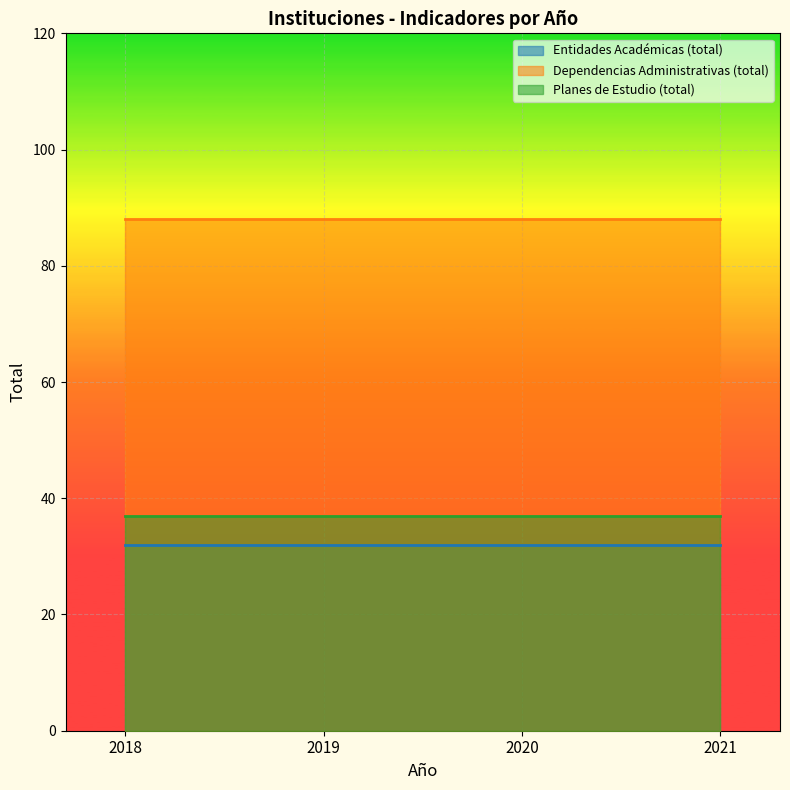

Which series has the largest total across all categories?

Dependencias Administrativas (total)